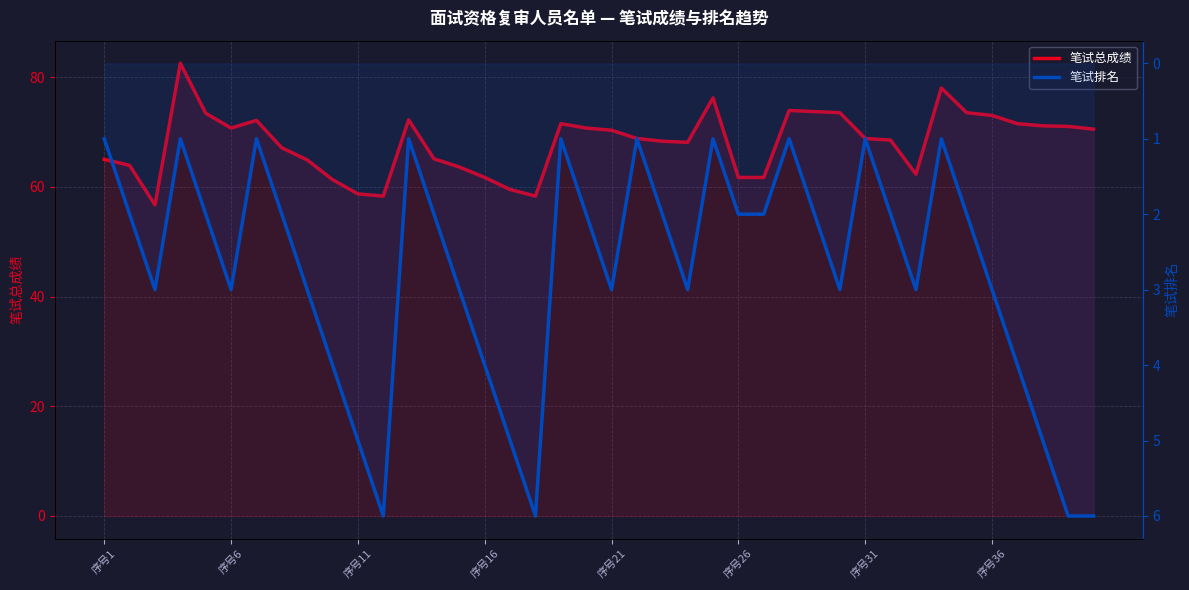

Rank the series by their maximum value, from highest to lowest.

笔试总成绩, 笔试排名